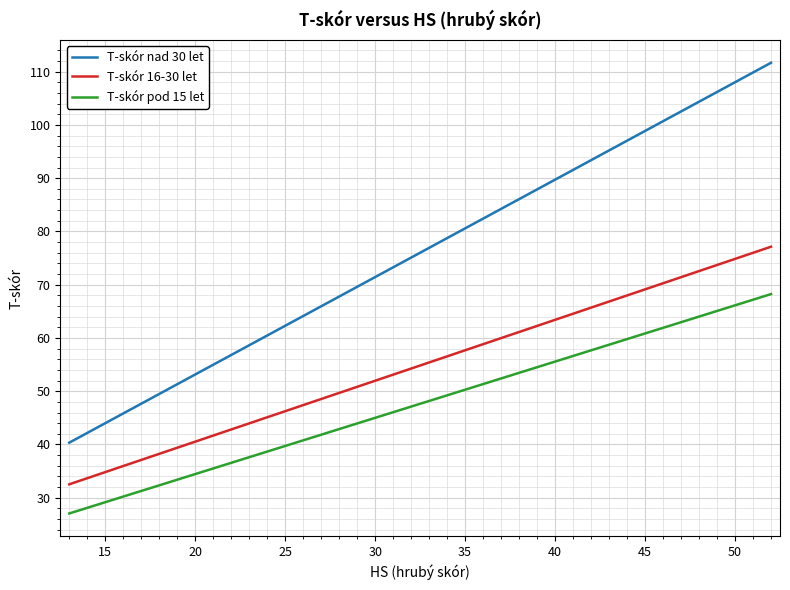

Rank the series by their maximum value, from lowest to highest.

T-skór pod 15 let, T-skór 16-30 let, T-skór nad 30 let